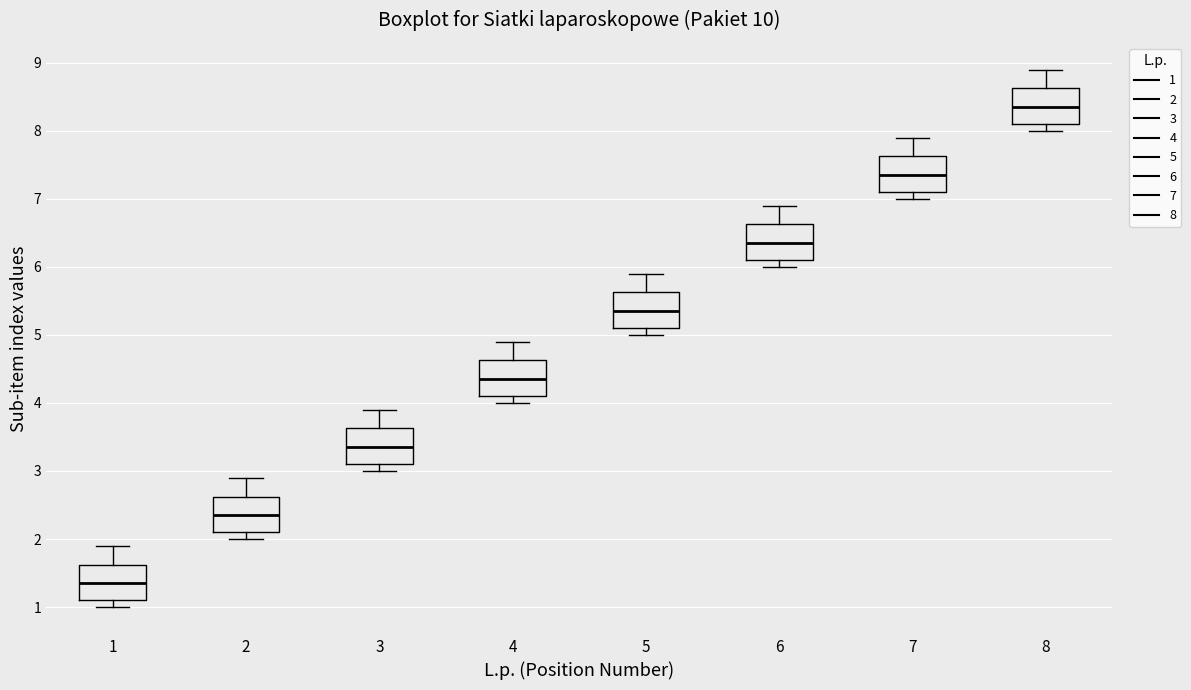

Where does the upper whisker of the box at x = 1 end on the y-axis? The values are not printed on the chart, so give them approximately, as read against the axis.

1.9